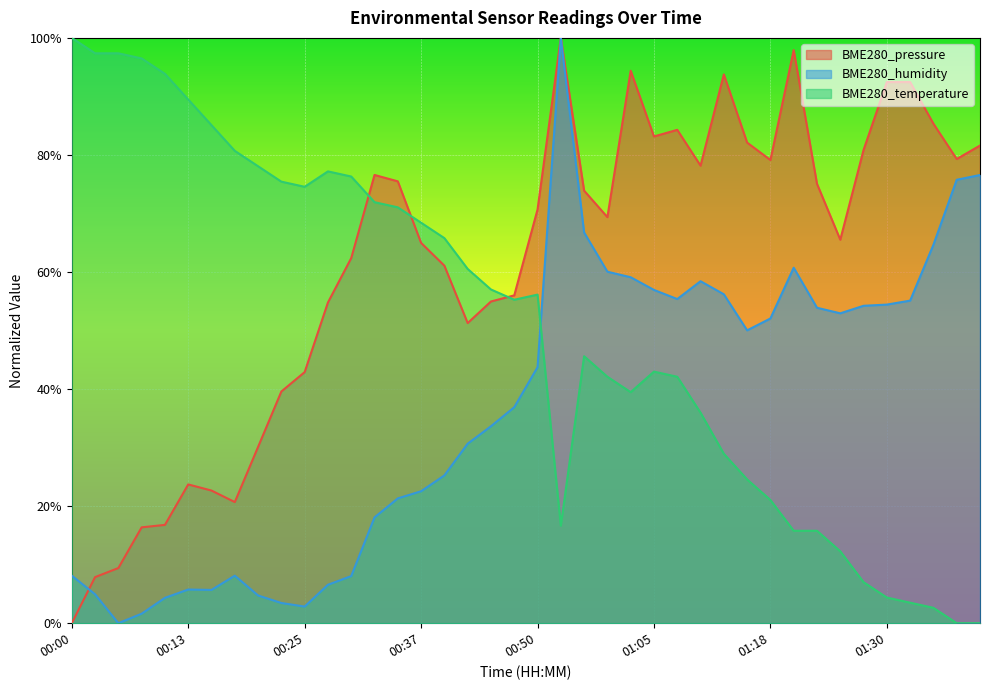

What is the difference between the maximum and minimum values in the BME280_humidity series?

1.0